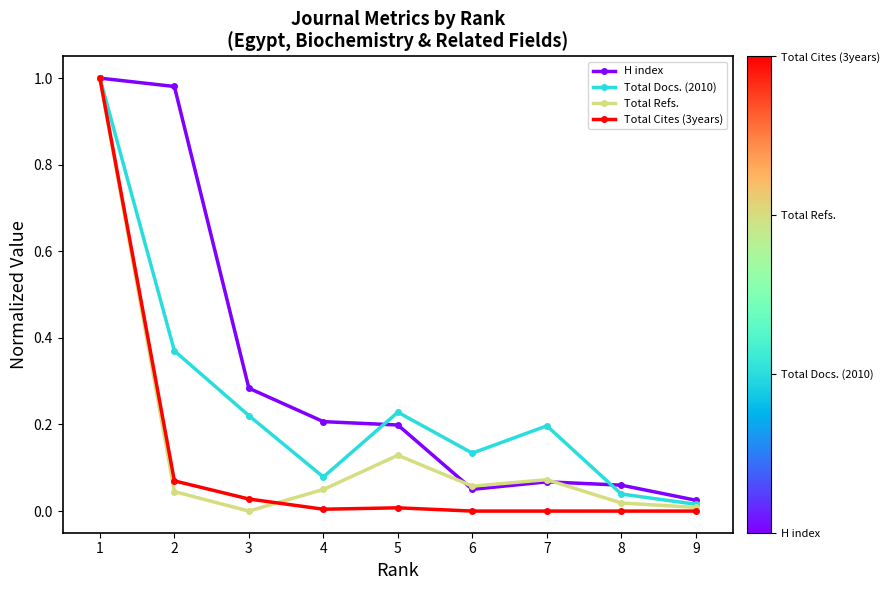

Which series changed the most between 1 and 2?

Total Refs.